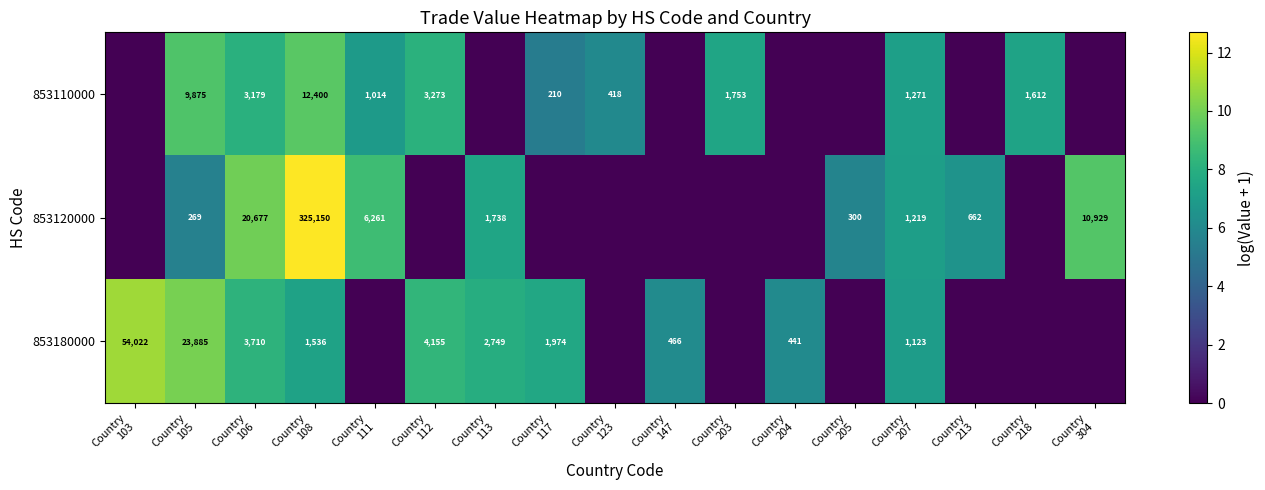

Which series changed the most between Country 112 and Country 205?

853180000